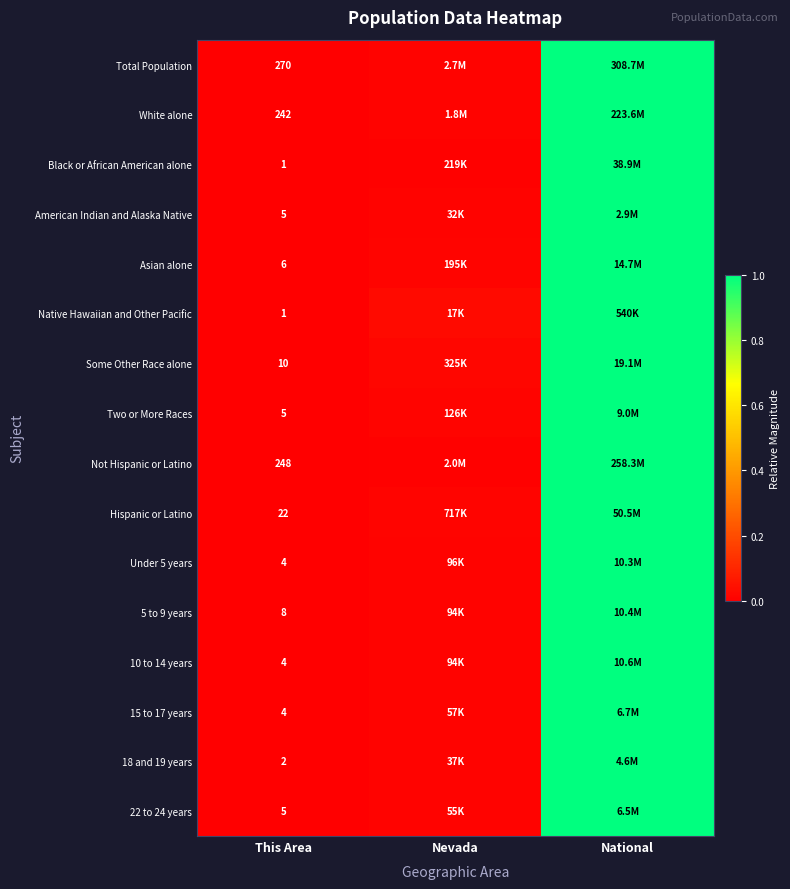

What is the difference between the Two or More Races values at Nevada and National?

1.0